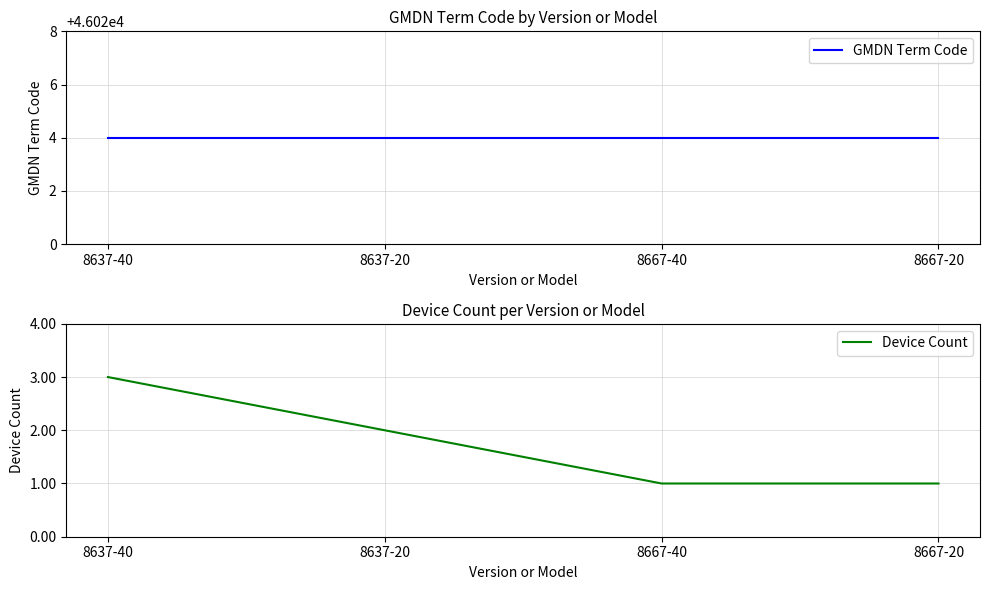

What is the maximum value for GMDN Term Code?

46024